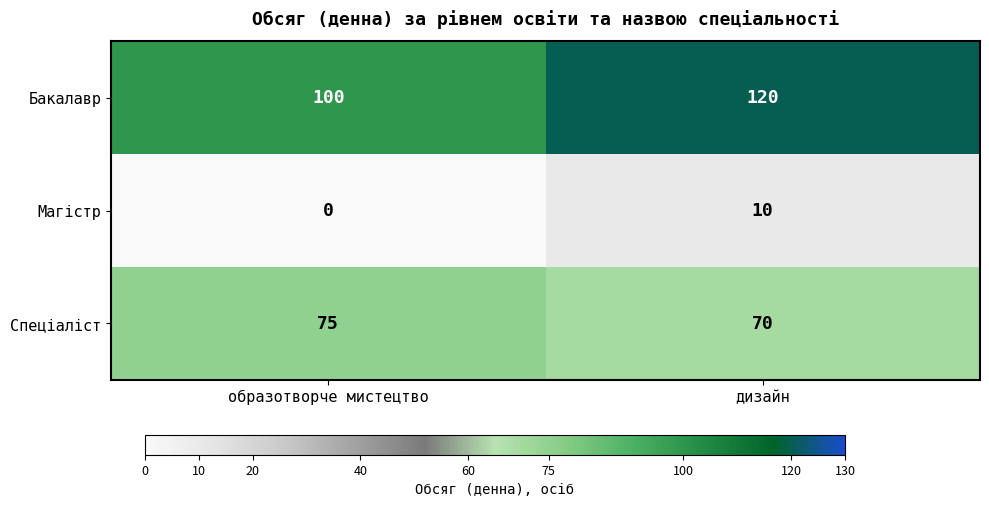

Which series has the largest range (max minus min)?

Бакалавр